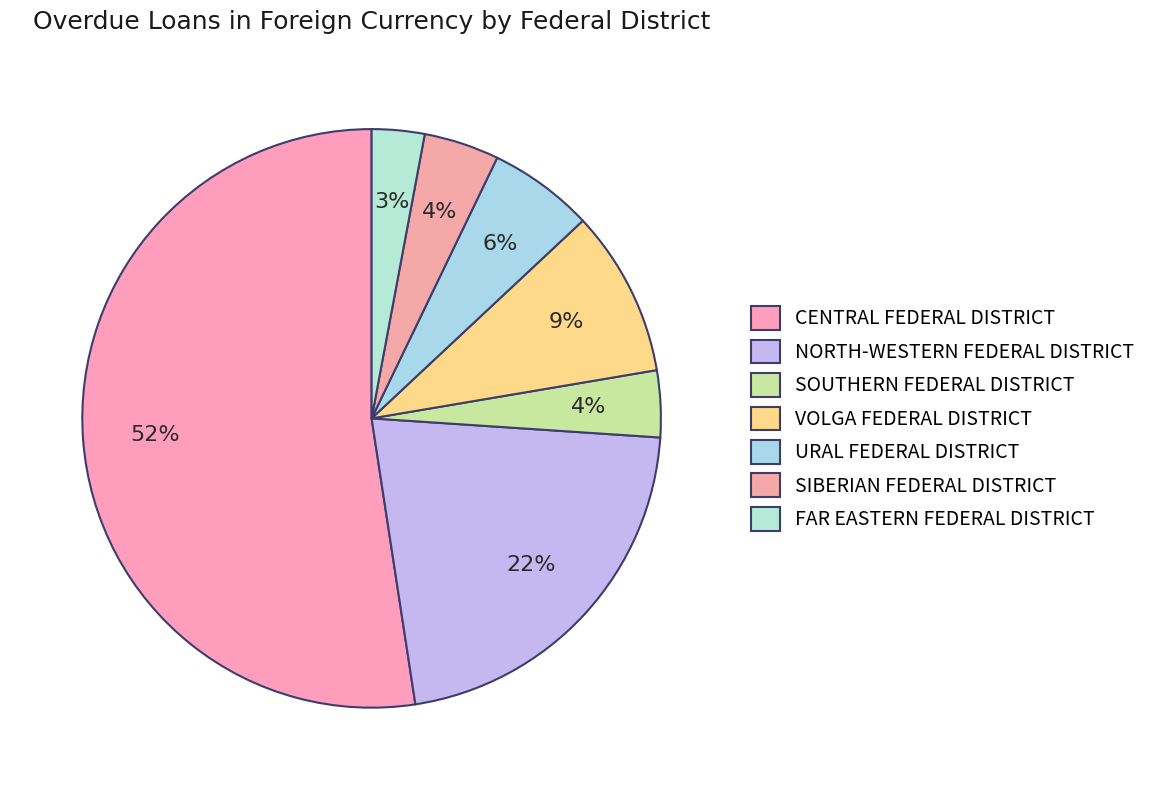

True or false: CENTRAL FEDERAL DISTRICT accounts for 44% of the total.

False